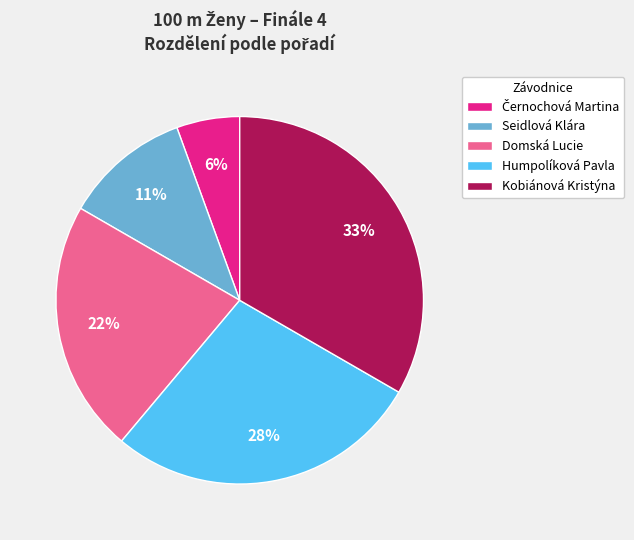

Is there any slice that represents more than half of the pie?

No